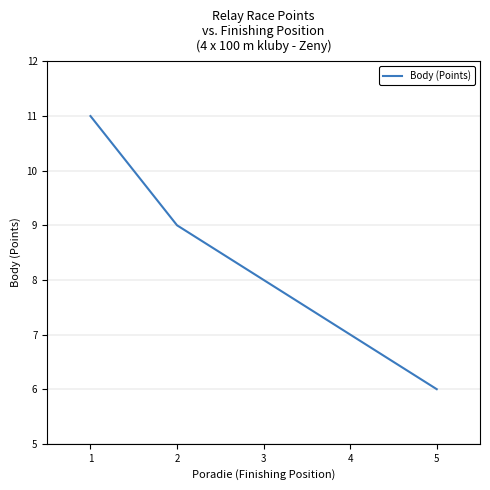

What is the minimum value shown in the chart?

6